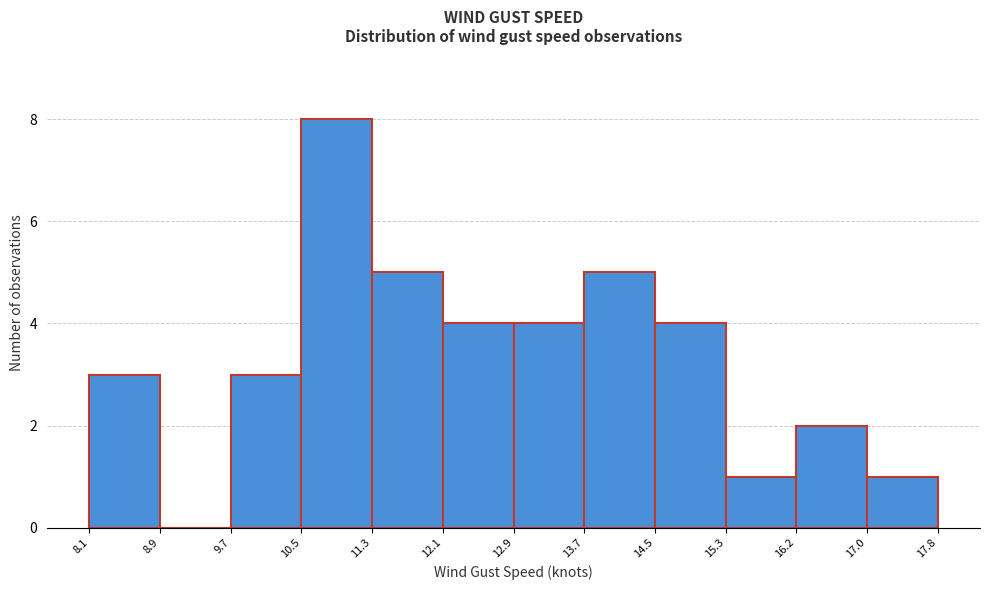

What is the height of the bar covering 14.5 to 15.3 on the x-axis? The values are not printed on the chart, so give them approximately, as read against the axis.

4